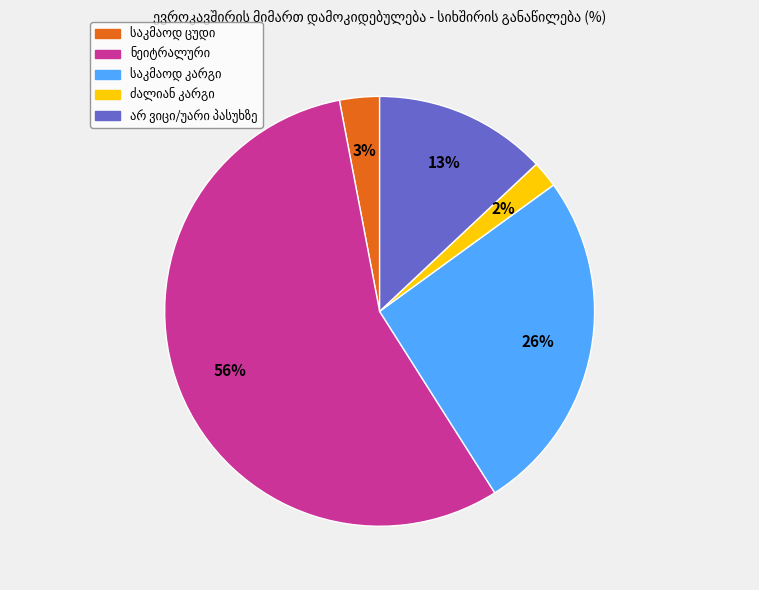

Is there a majority slice in this chart?

Yes